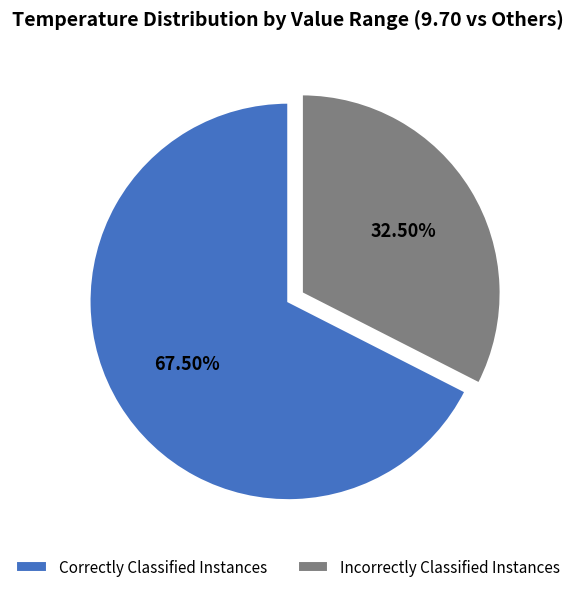

Does Incorrectly Classified Instances account for over 50% of the chart?

No